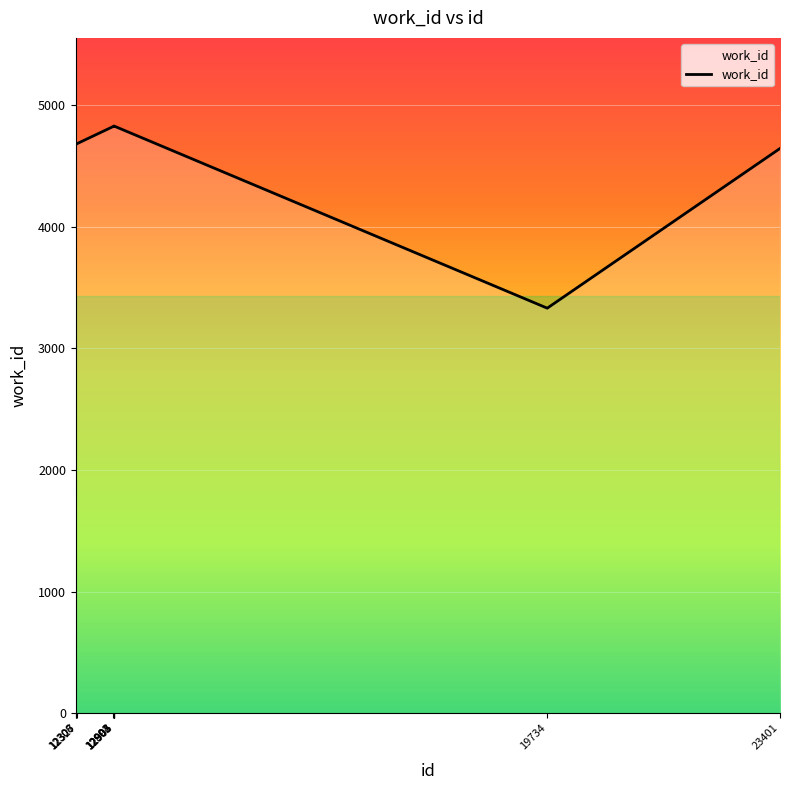

What is the minimum value shown in the chart?

3330